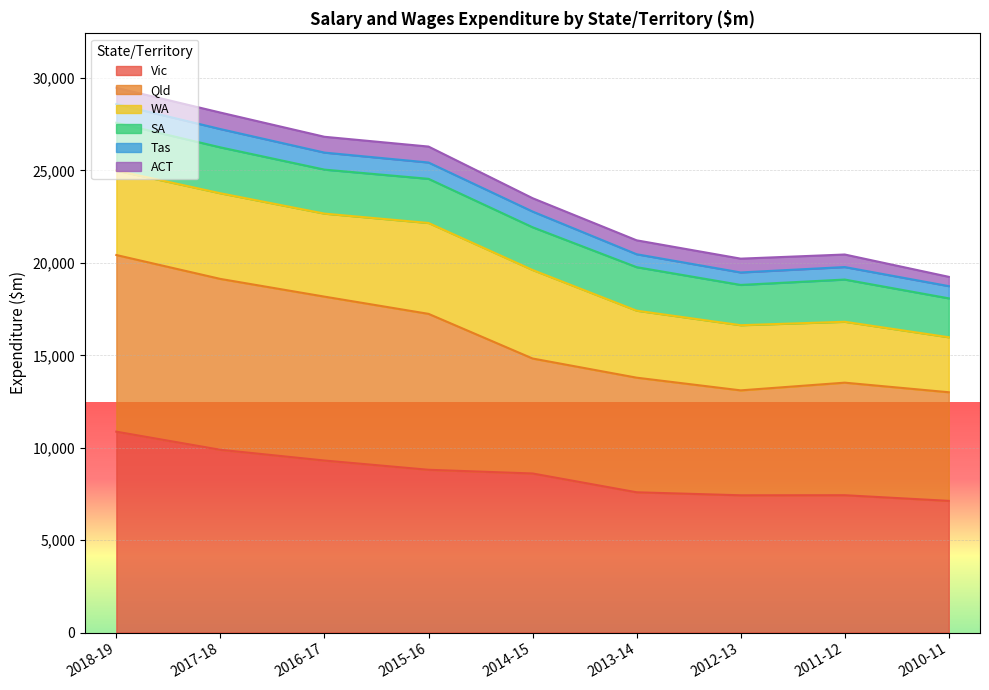

What is the highest value of the Vic series?

10867